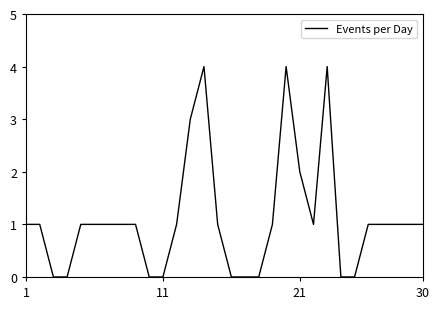

What is the greatest value displayed?

4